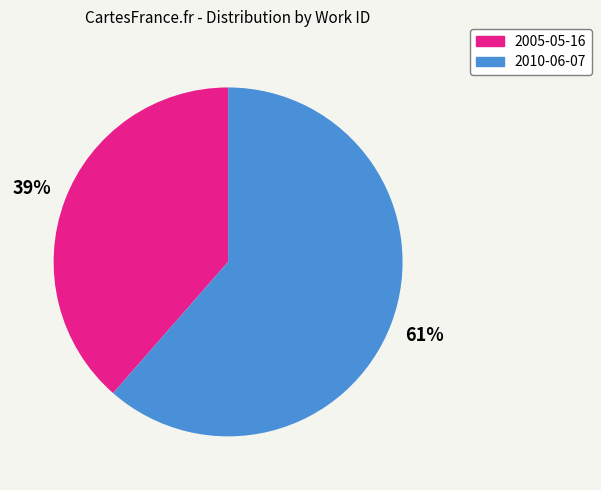

Is there a majority slice in this chart?

Yes